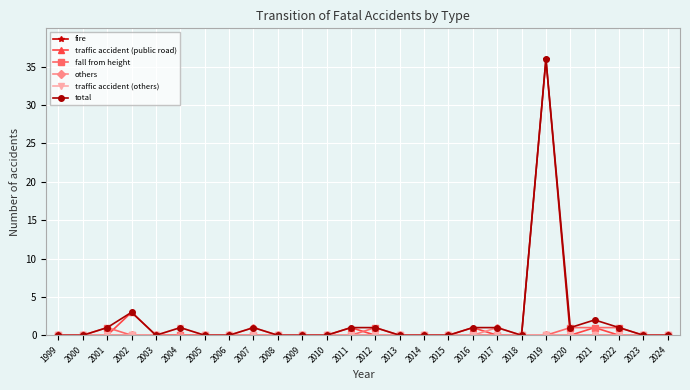

The value of fall from height at 2020 is 1. True or false?

True